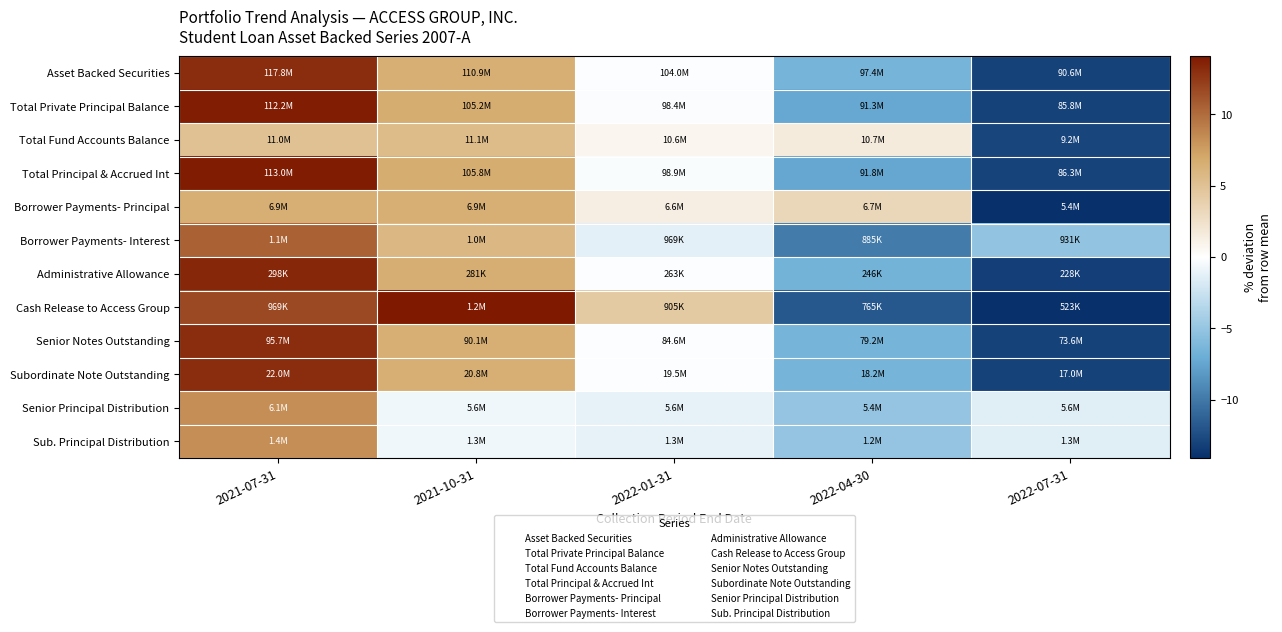

What is the greatest value displayed?

35.5